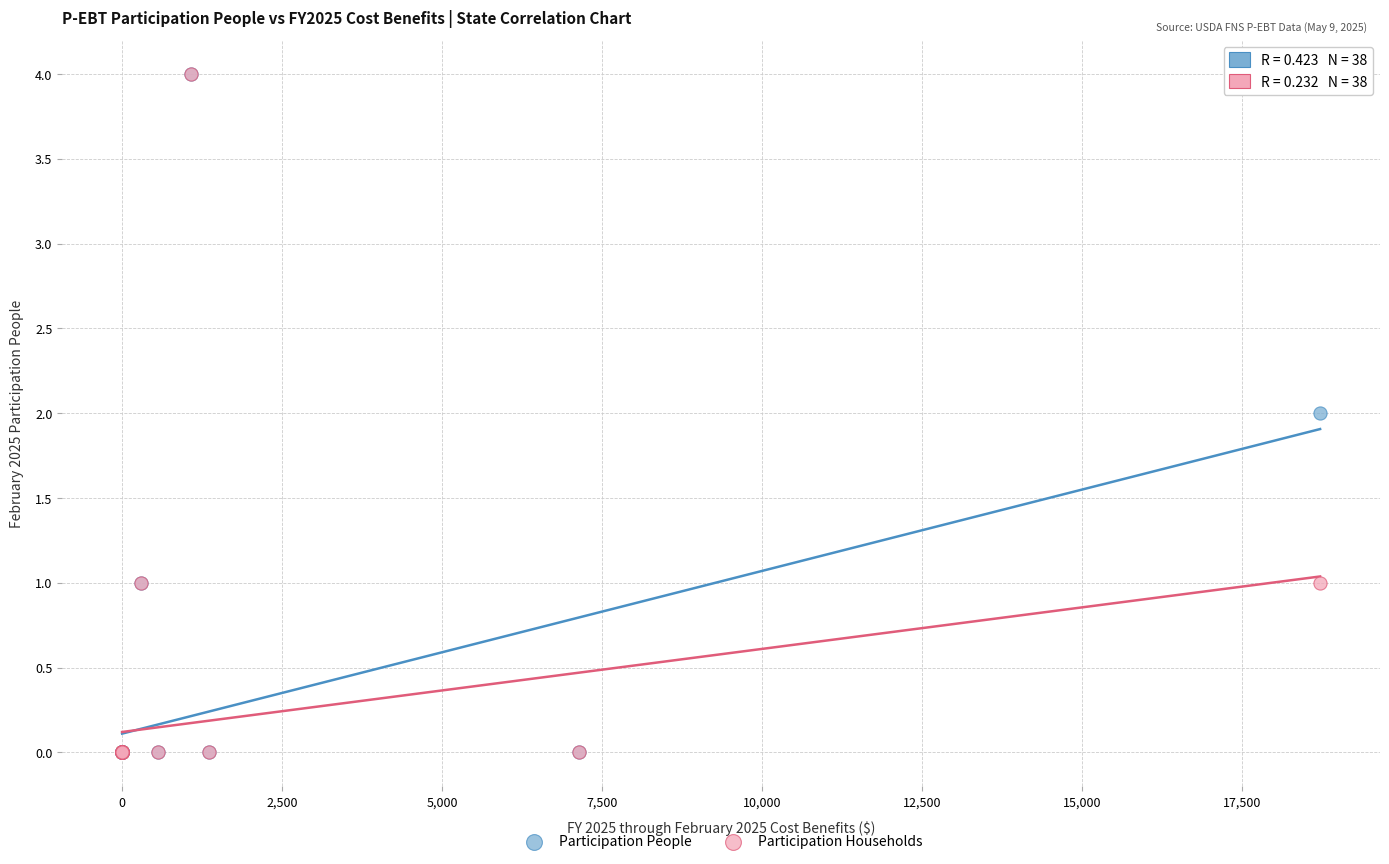

What are all the series names shown in the legend?

Participation People, Participation Households